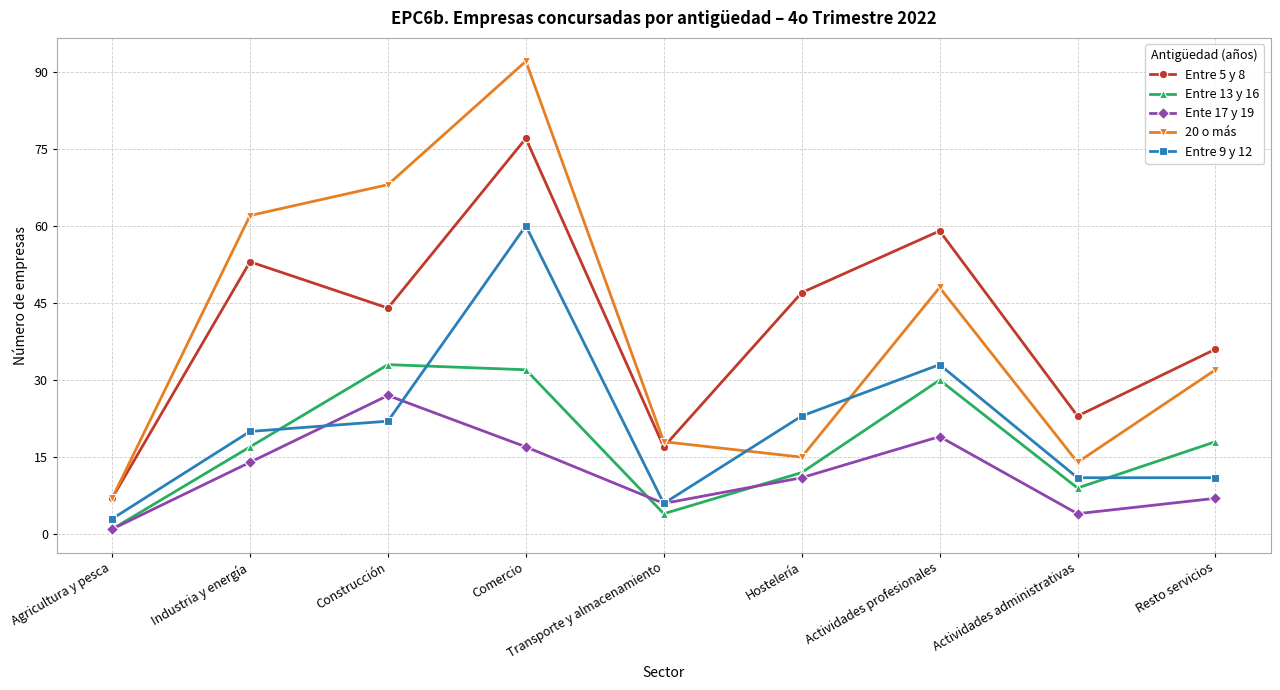

Which label corresponds to the largest value in the chart?

Comercio